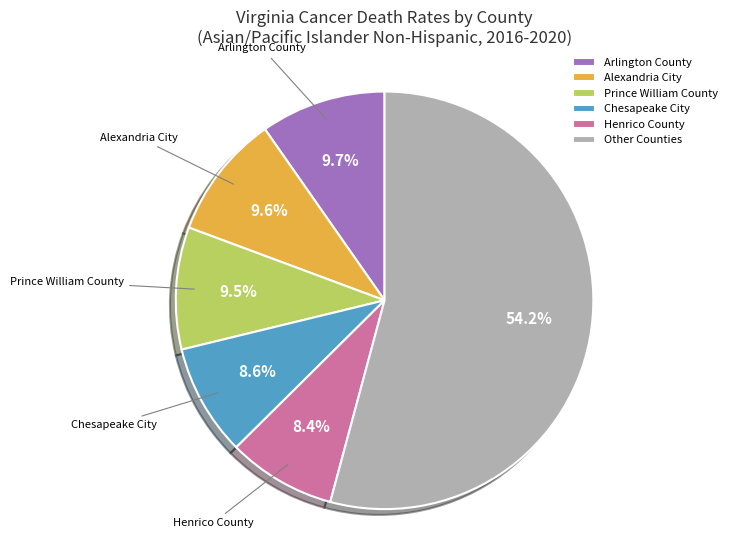

To the nearest percent, what portion does Alexandria City represent?

10%